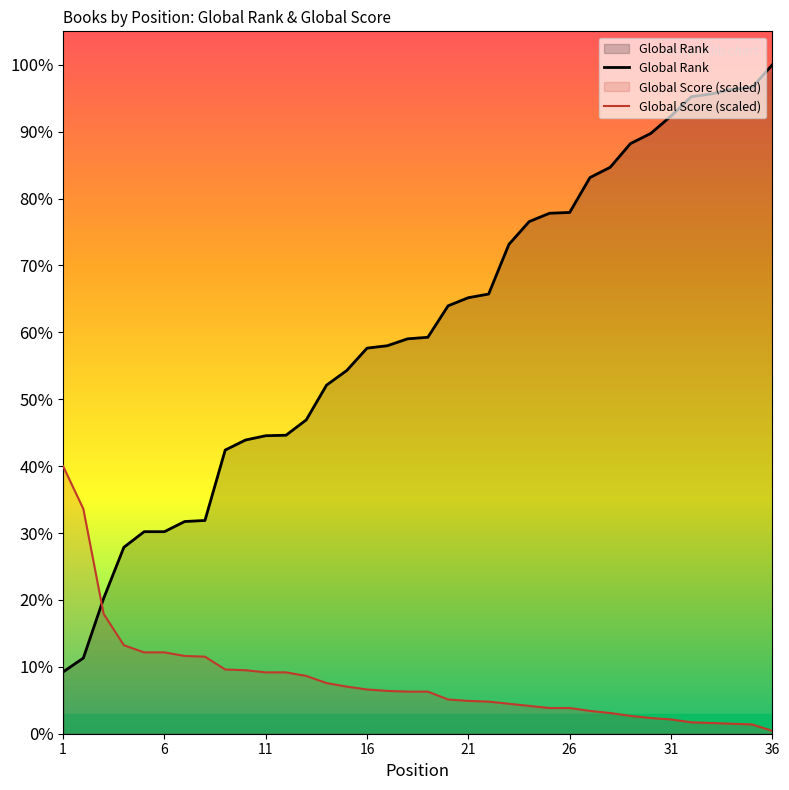

True or false: Global Score (scaled) has more than 0 interior local peaks.

False